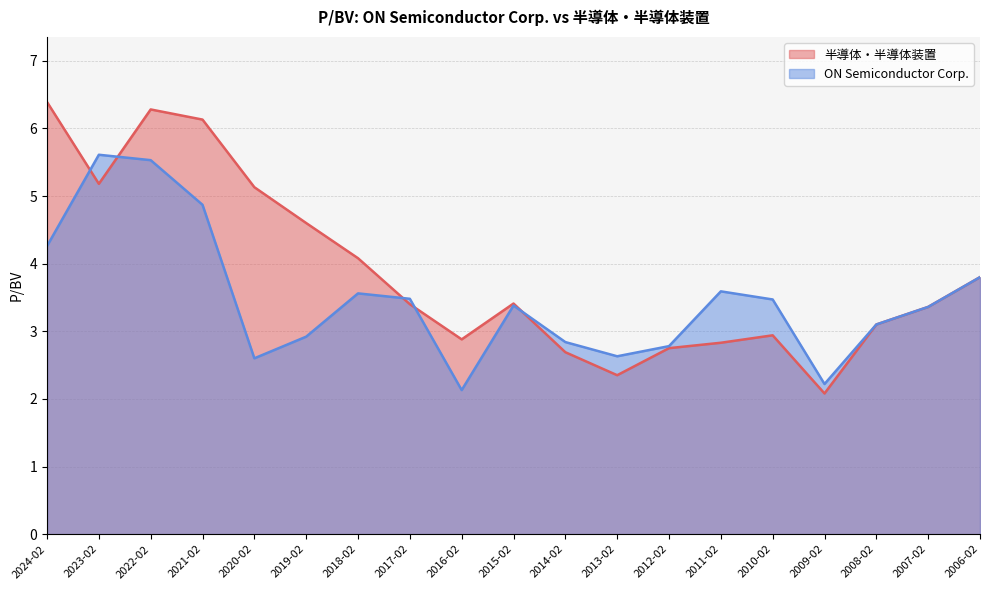

List the series in order of their peak value, lowest first.

ON Semiconductor Corp., 半導体・半導体装置